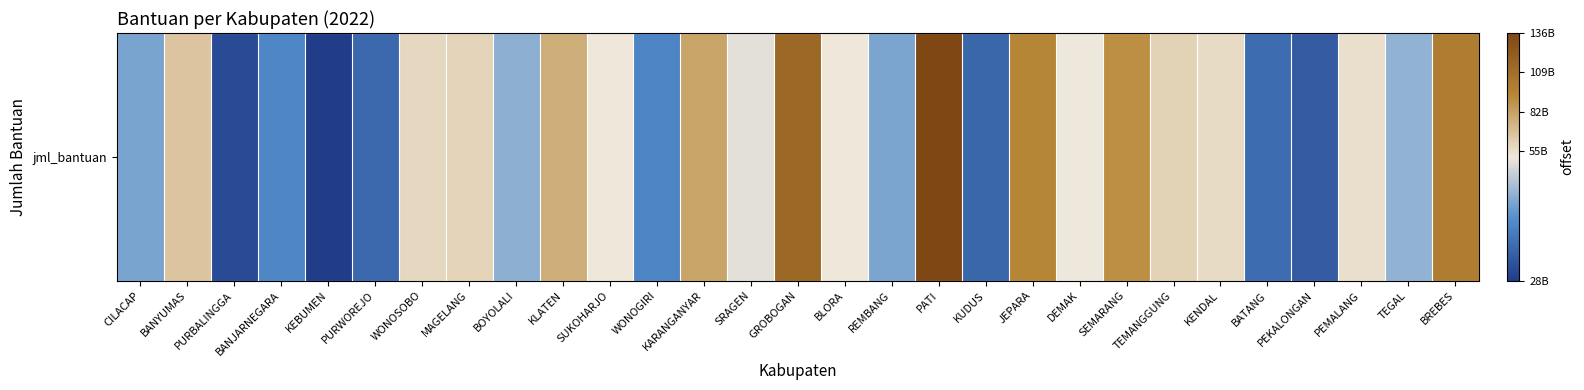

At which label does the data first exceed 50390000000?

BANYUMAS